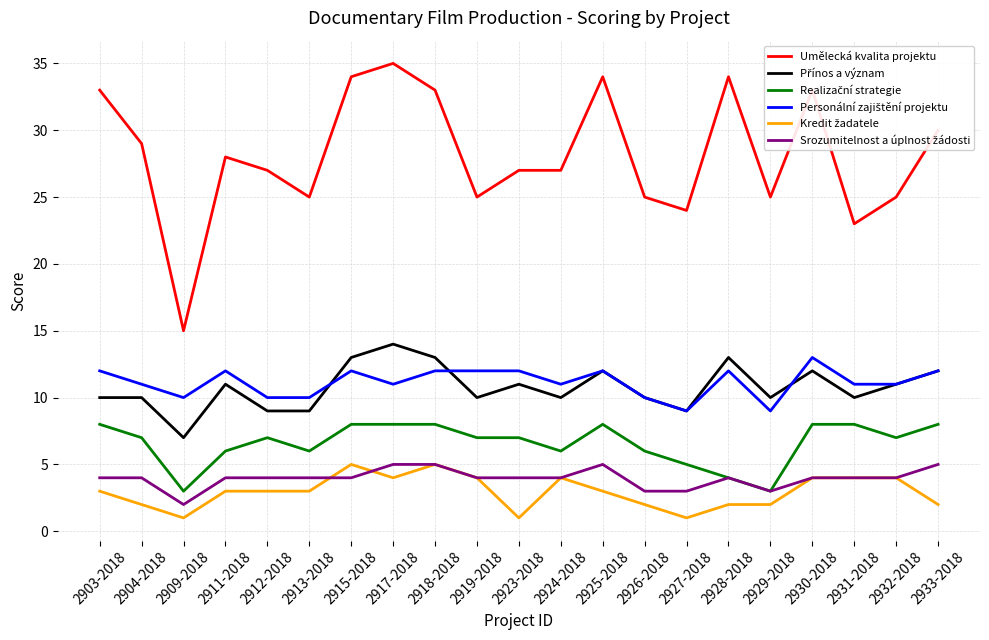

What is the maximum value shown in the chart?

35